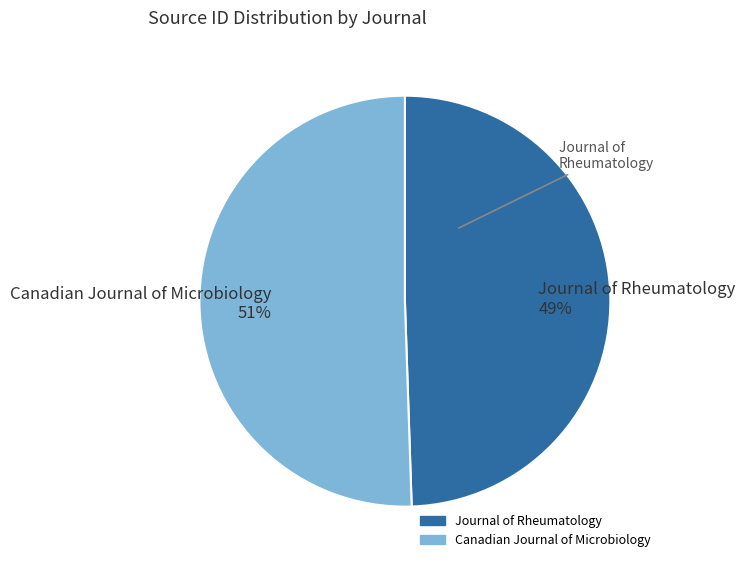

Which category has the biggest portion of the pie?

Canadian Journal of Microbiology